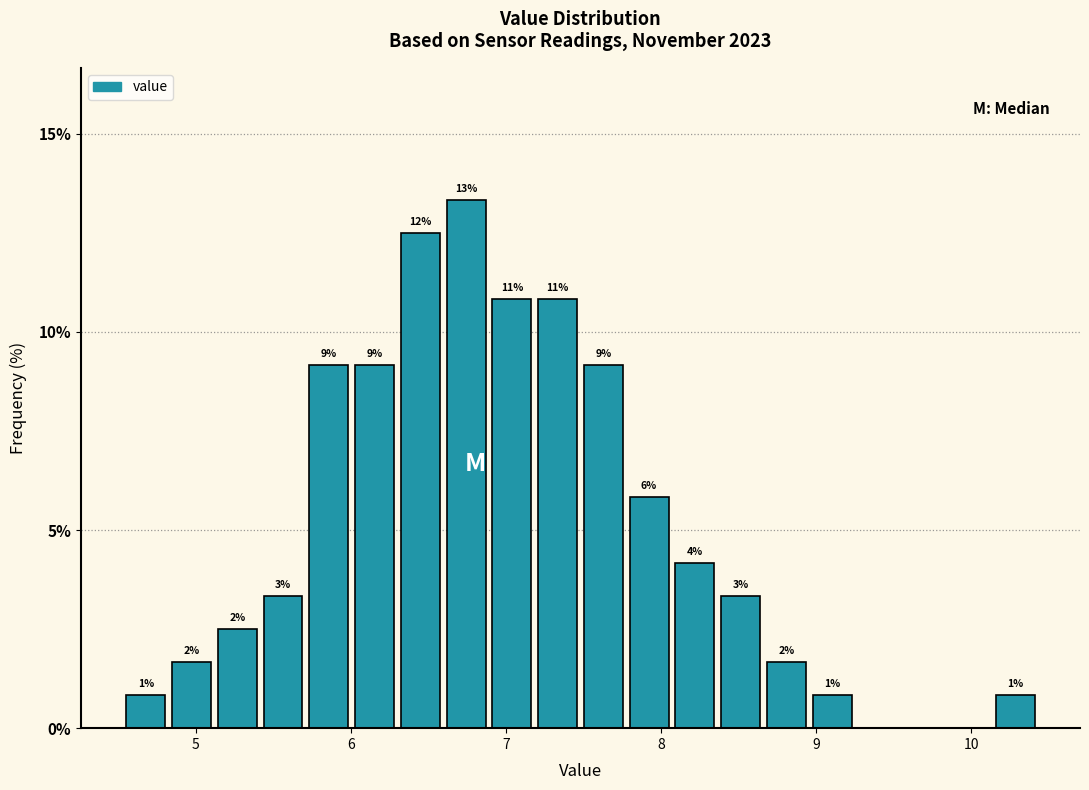

Read against the x-axis, roughly where is the centre of the tallest bar?

6.7